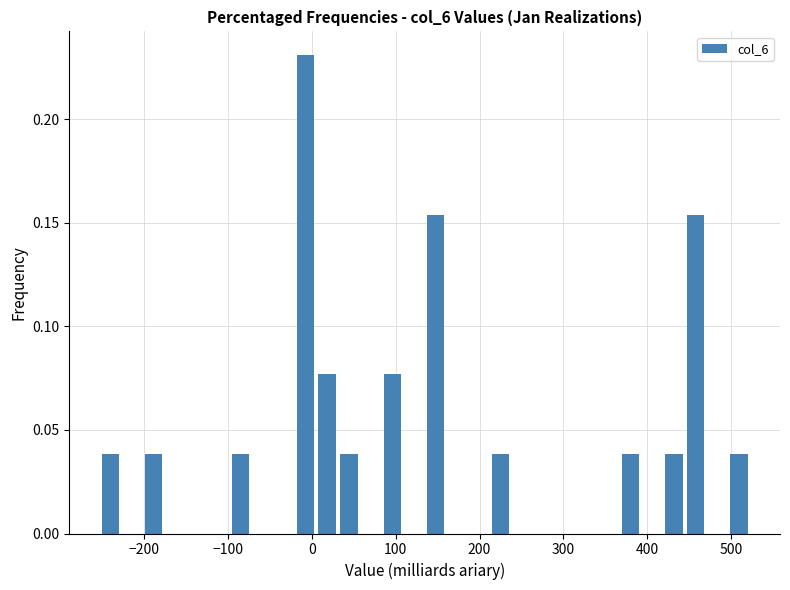

Read against the x-axis, roughly where is the centre of the tallest bar?

-10